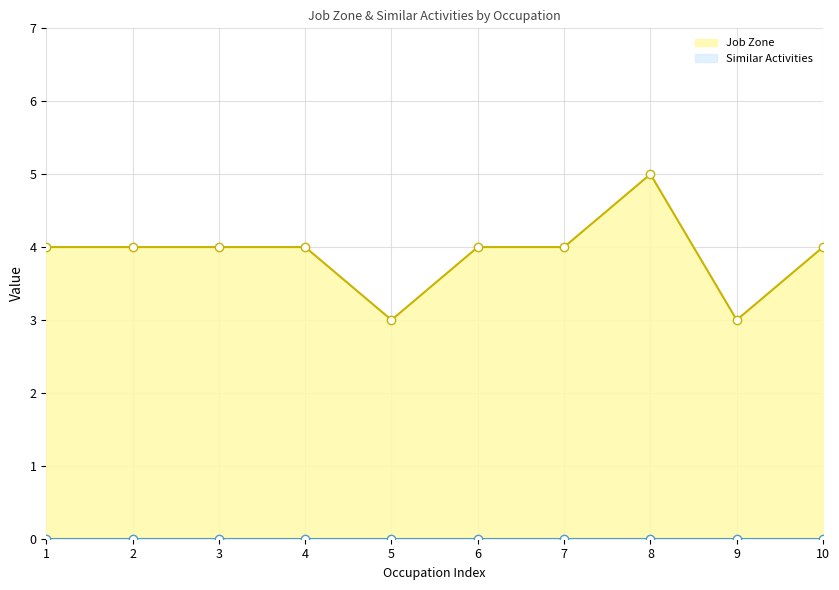

At which label does Job Zone reach its peak?

8